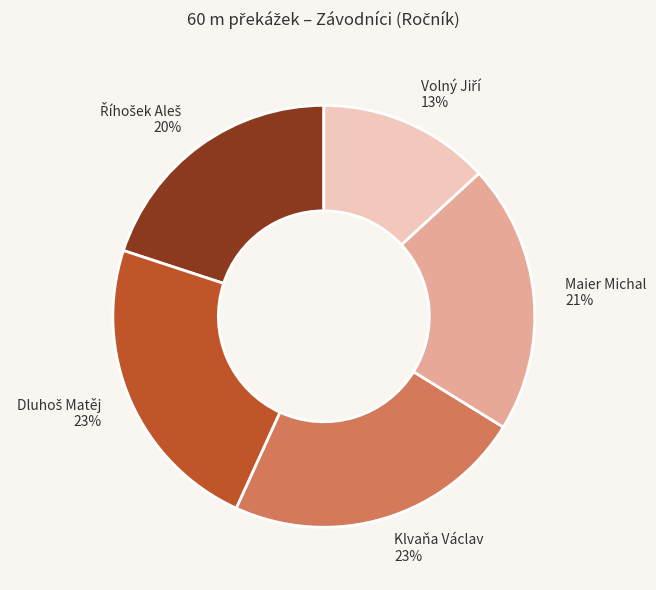

The Maier Michal slice represents 12% of the pie. True or false?

False